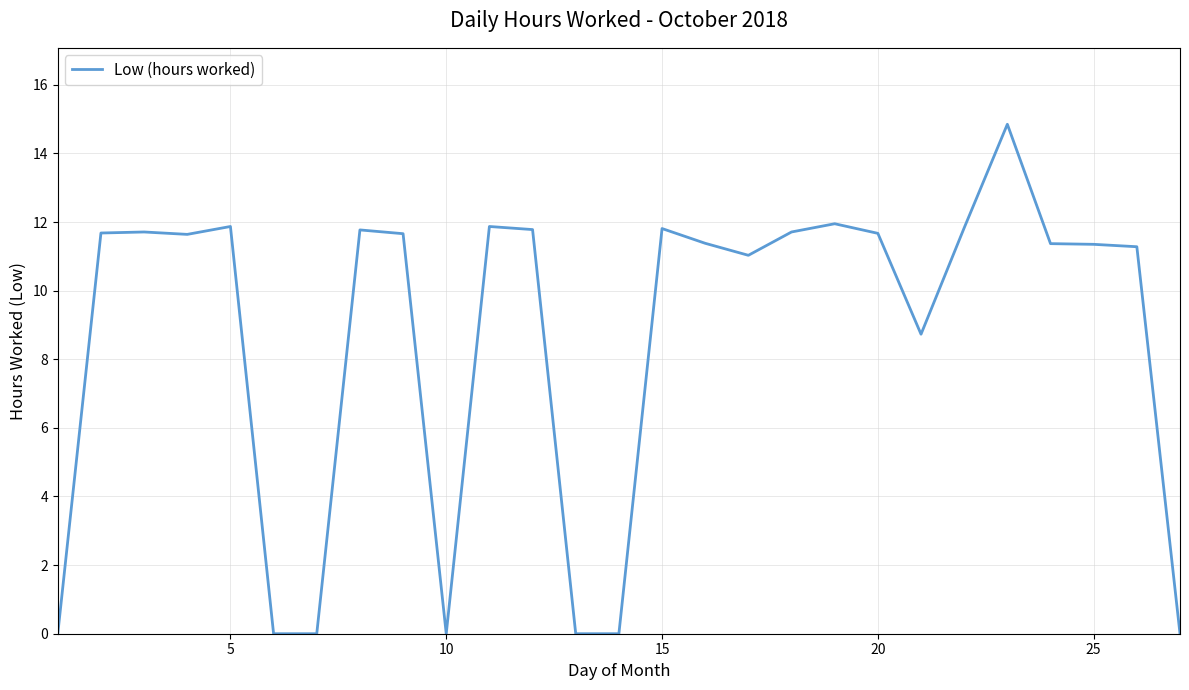

True or false: the data has more than 2 interior local peaks.

True